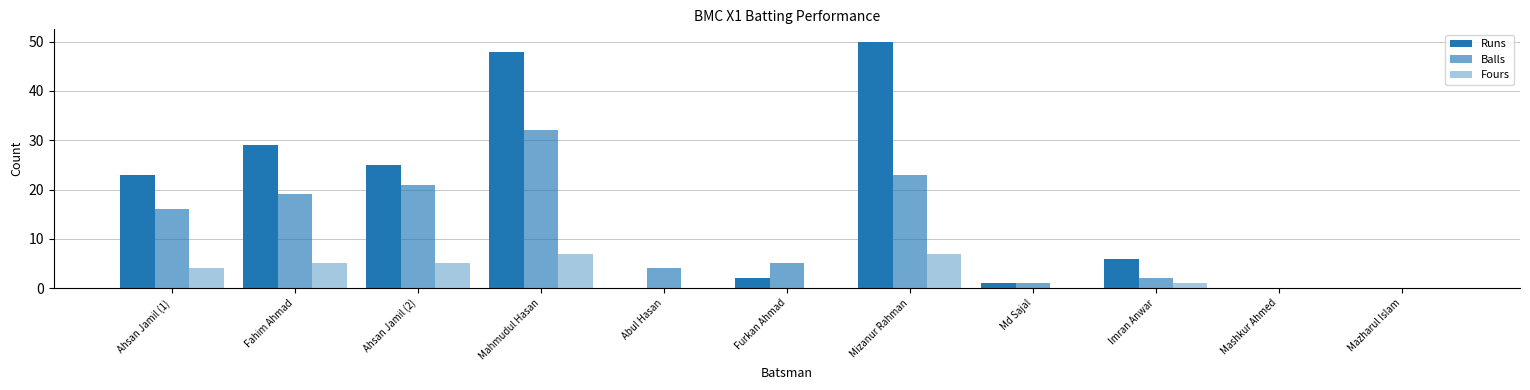

How many data points does each series have?

11